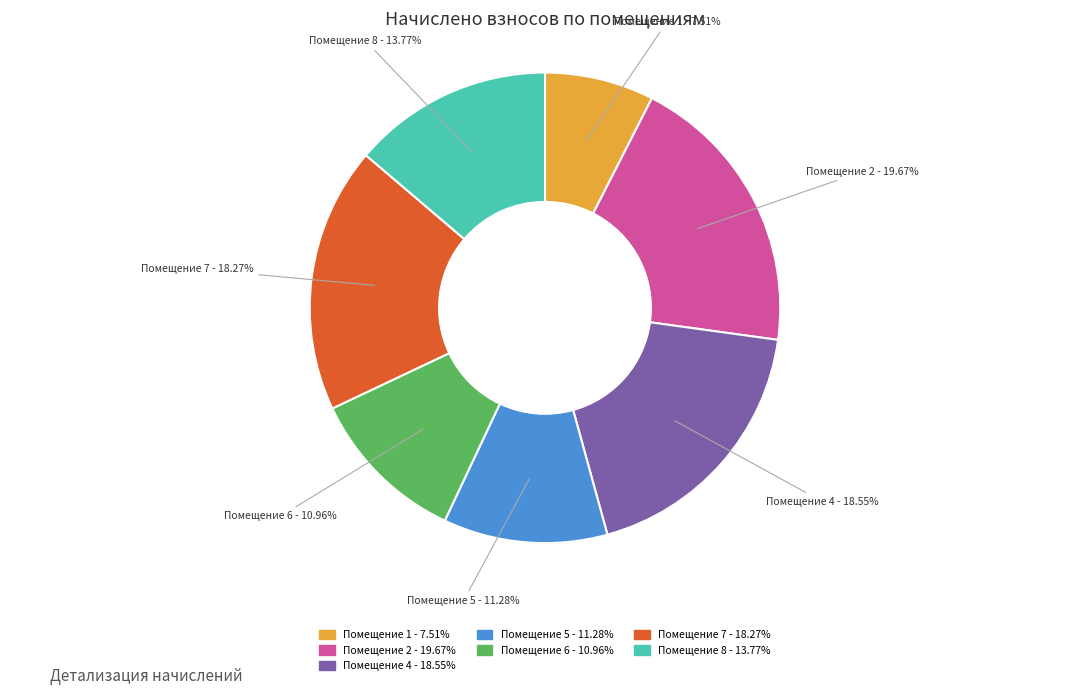

How many segments does this pie chart have?

7